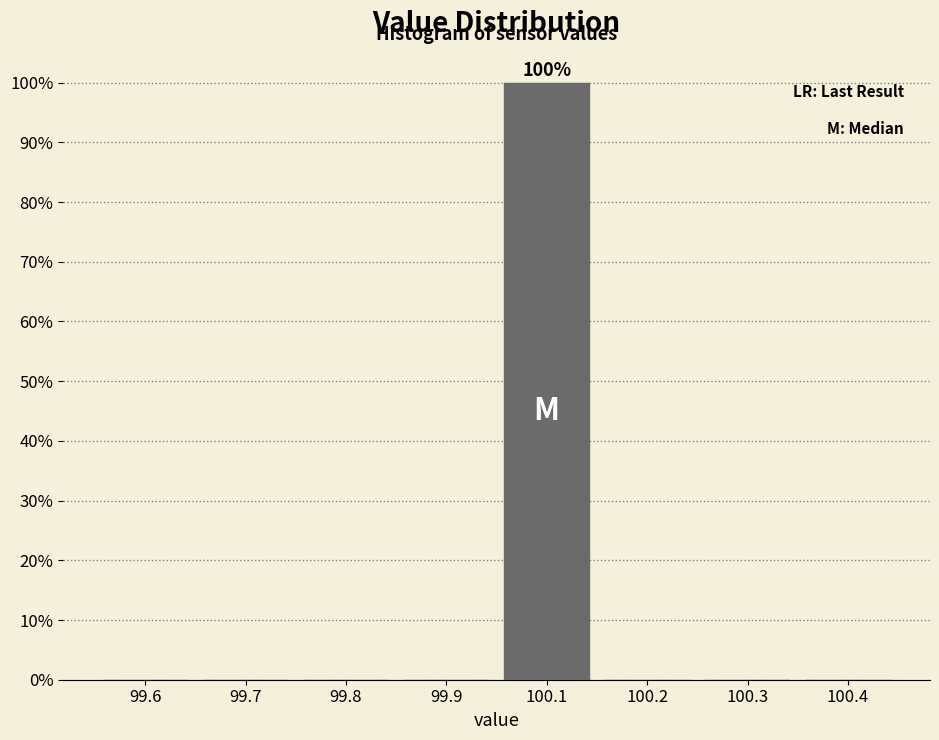

Reading left to right, list all the values displayed in this chart.

99.6=0	99.7=0	99.8=0	99.9=0	100.1=100	100.2=0	100.3=0	100.4=0